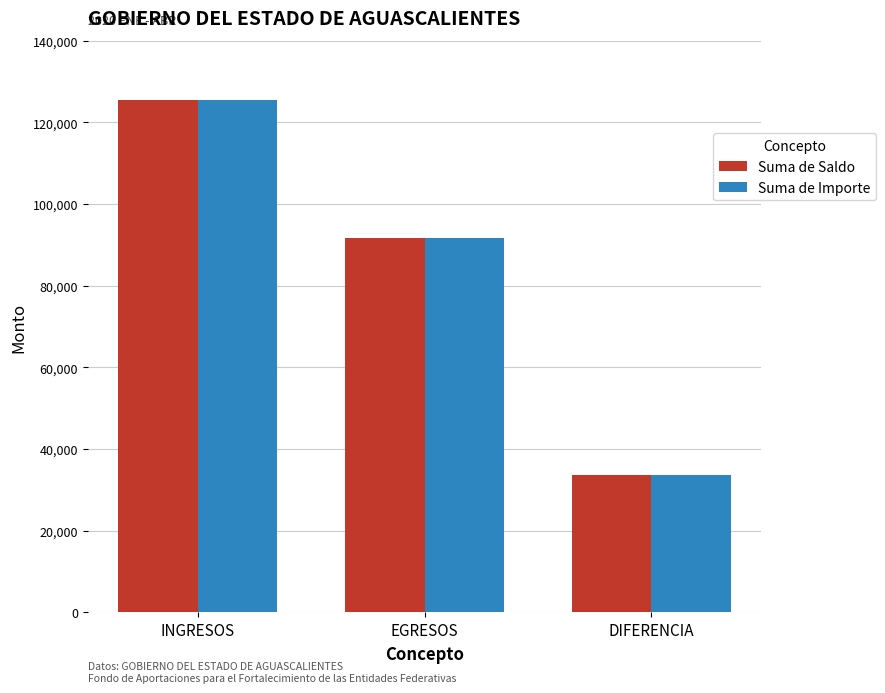

Reading left to right, what are all the values shown in this chart?

Suma de Saldo: INGRESOS=125399.8	EGRESOS=91708.6	DIFERENCIA=33691.2
Suma de Importe: INGRESOS=125399.8	EGRESOS=91708.6	DIFERENCIA=33691.2